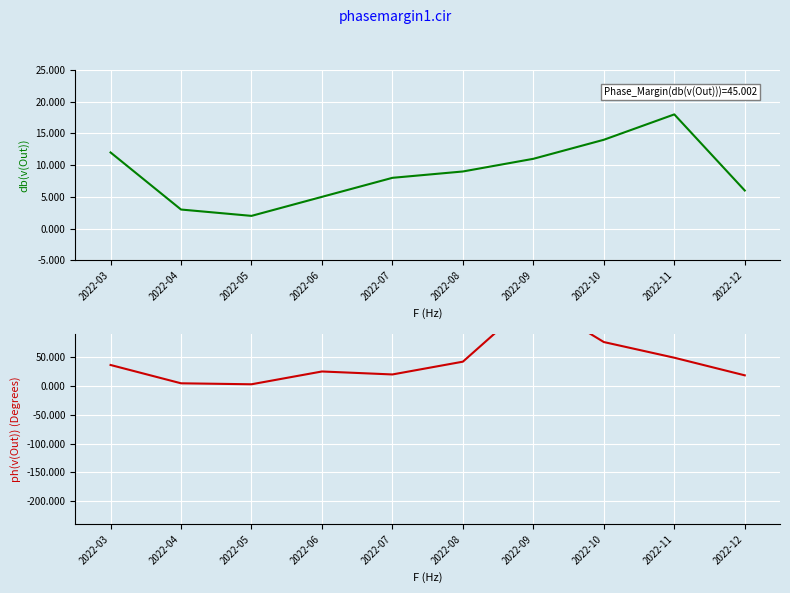

Is it true that ph(v(Out)) equals 36.2 at 2022-10?

False